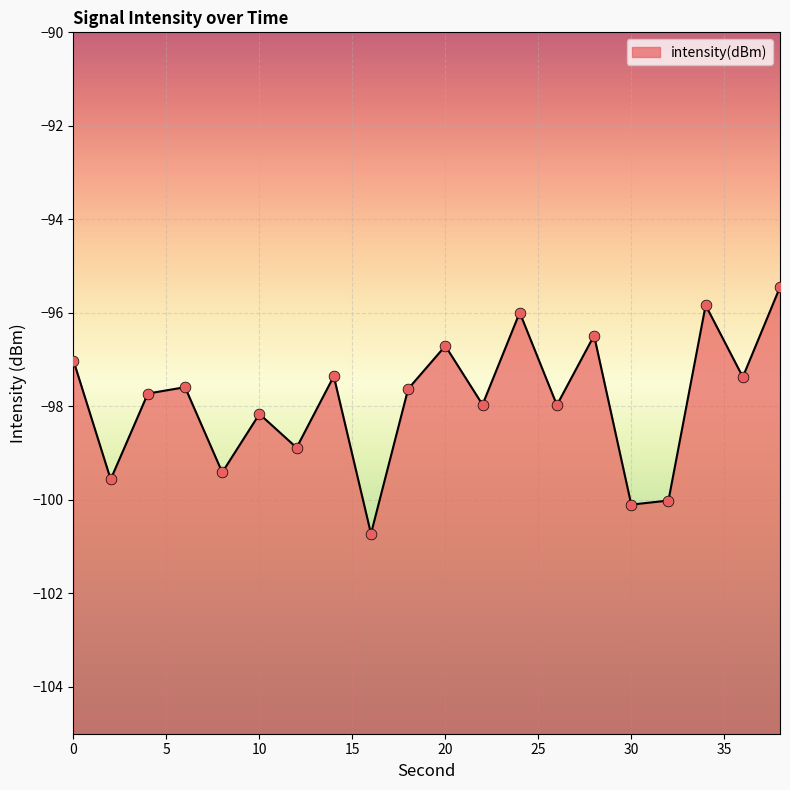

Between 16 and 24, which is larger?

24